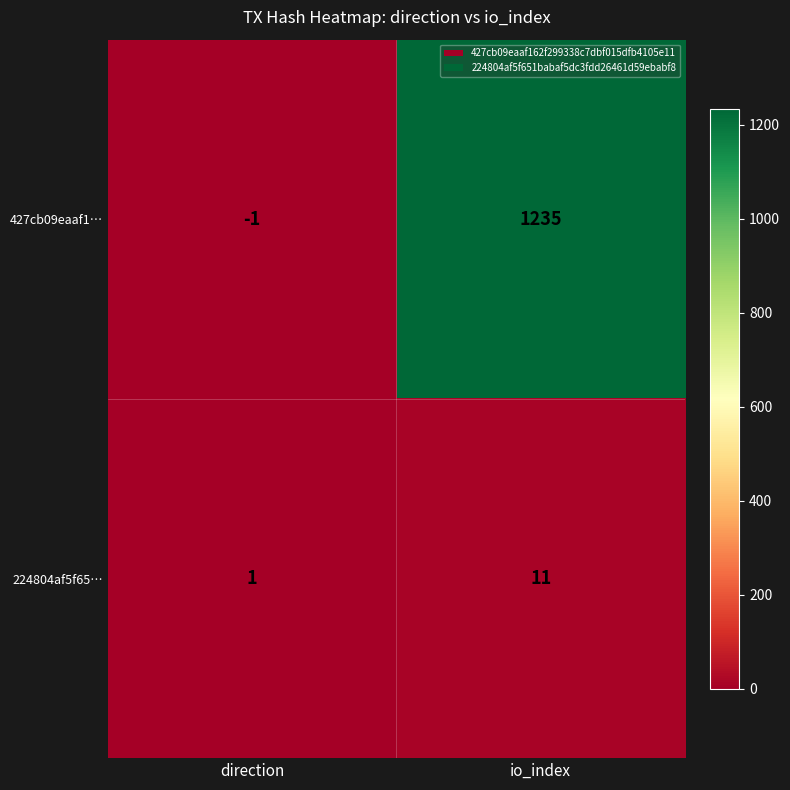

At how many categories does at least one series exceed 219?

1